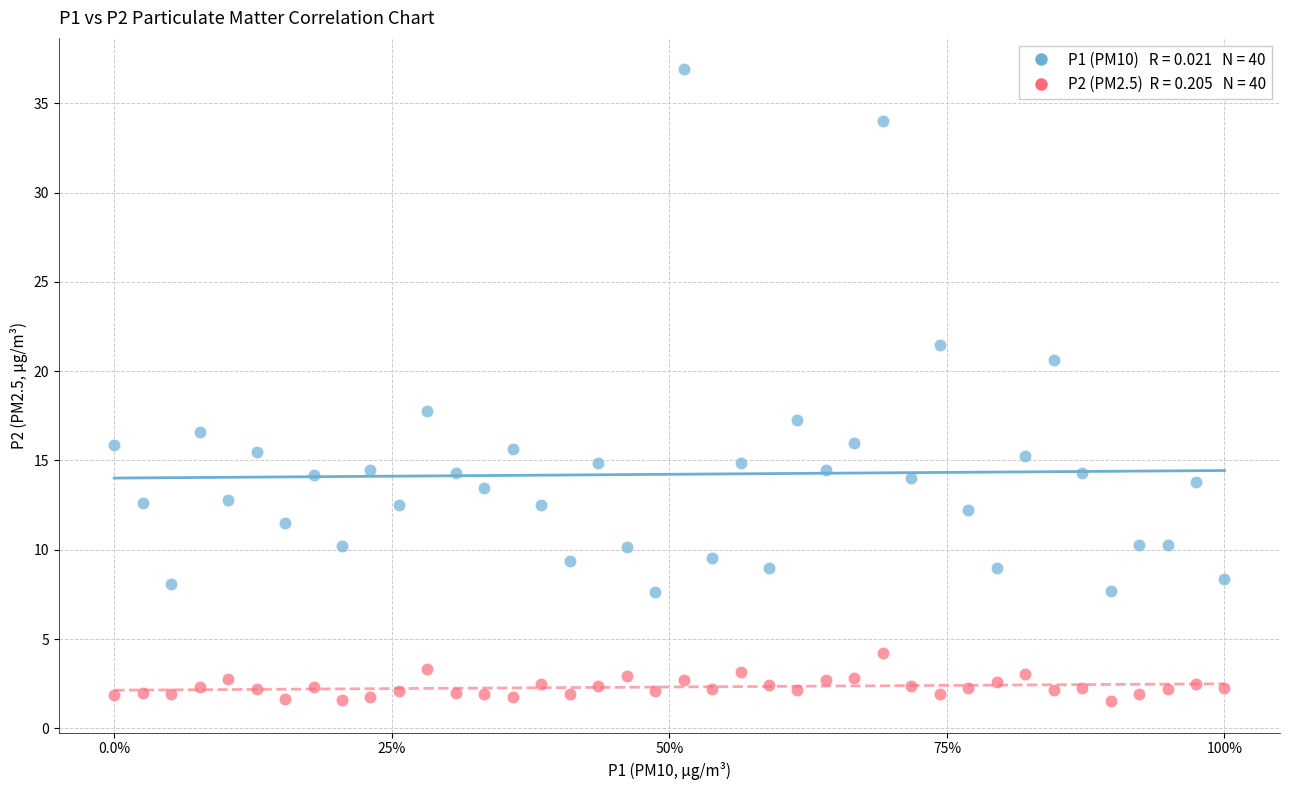

Across all data points, what is the range of X values (max minus min)?

1.0